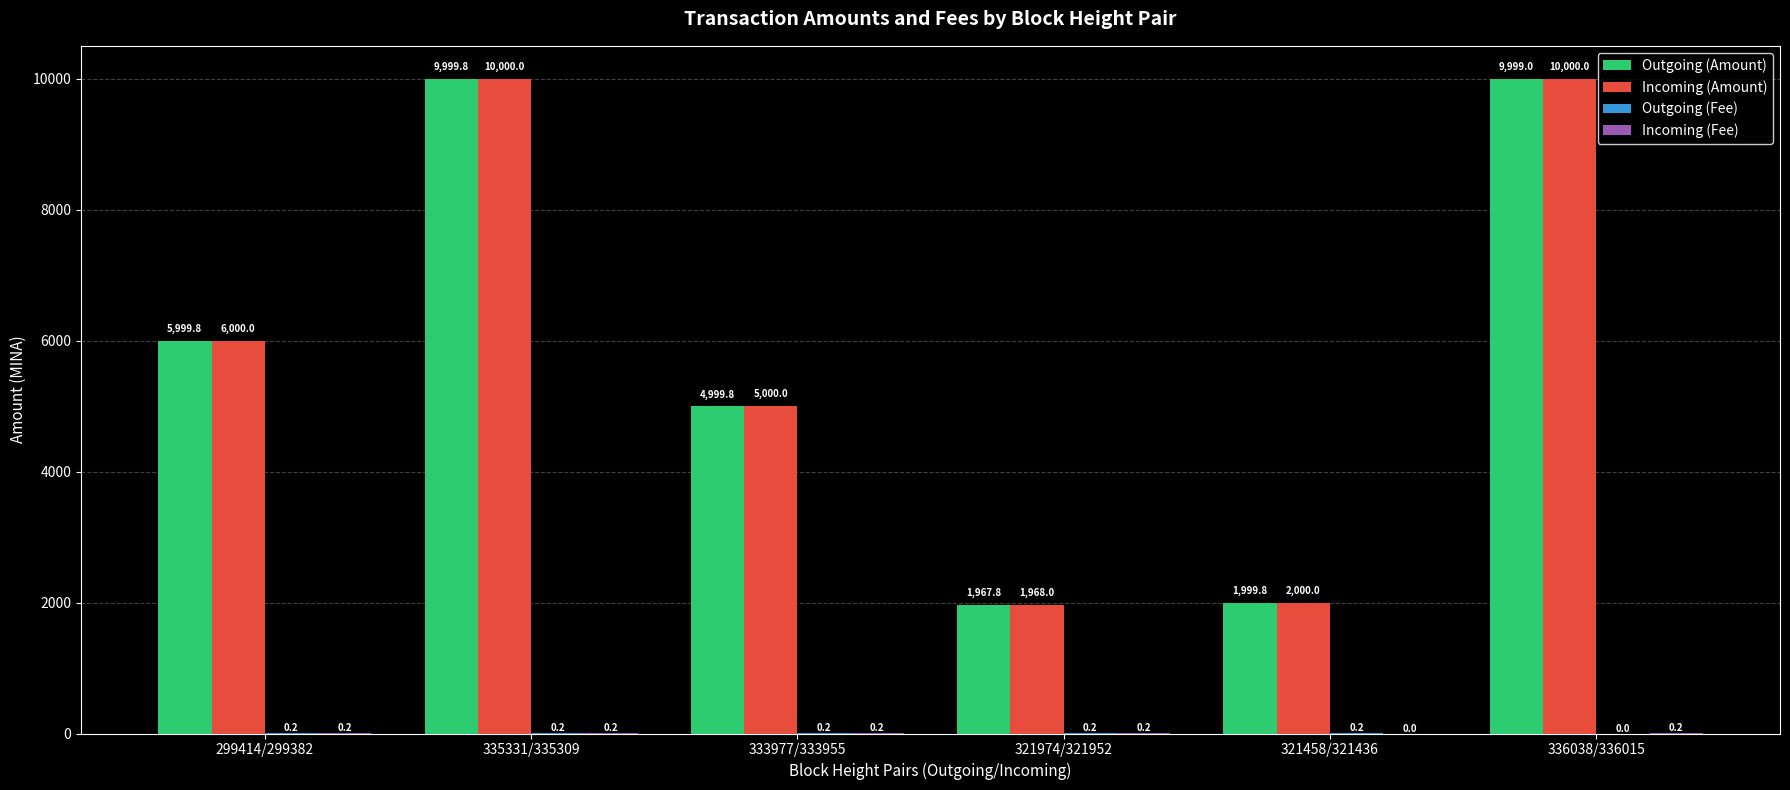

Which series changed the most between 321458/321436 and 336038/336015?

Incoming (Amount)